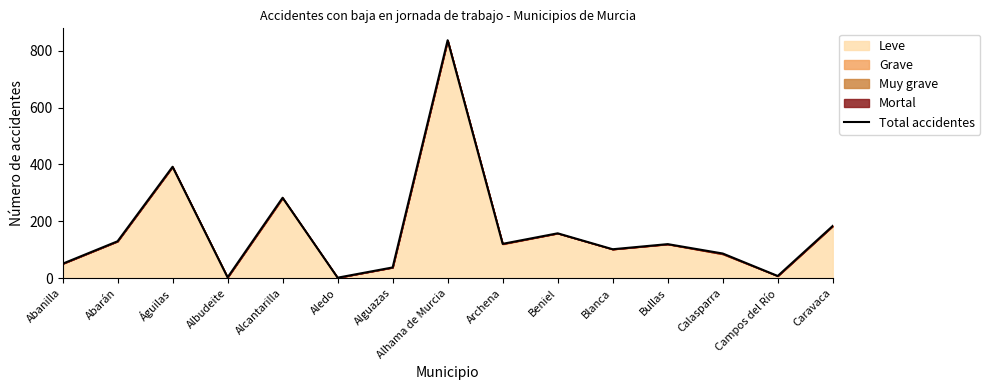

How many data points does each series have?

15